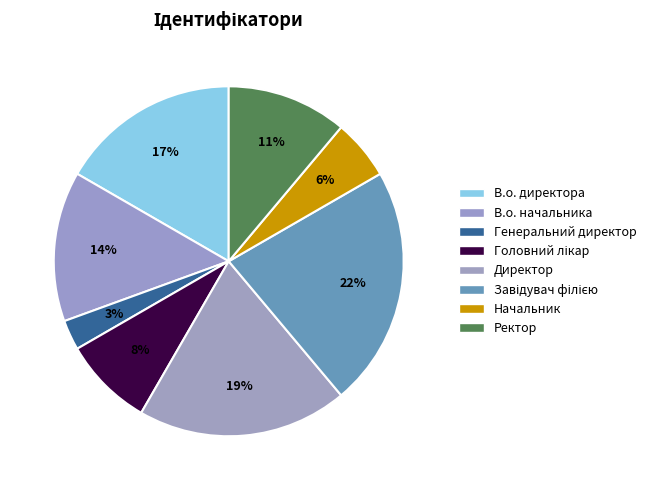

Which category has the smallest portion of the pie?

Генеральний директор